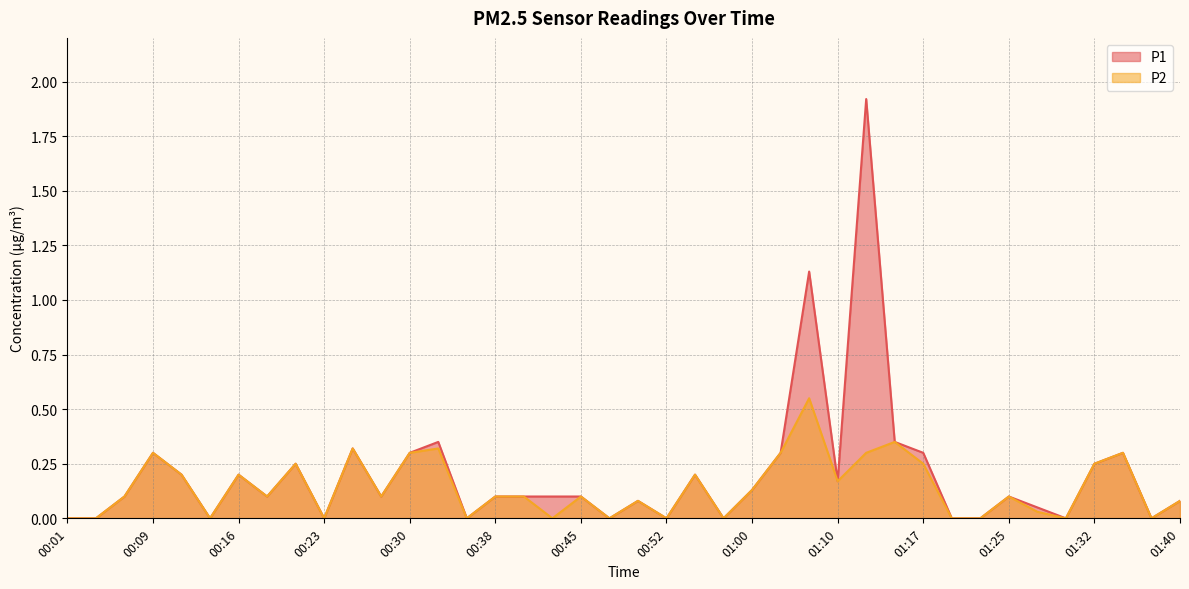

Count the number of categories in the chart.

40